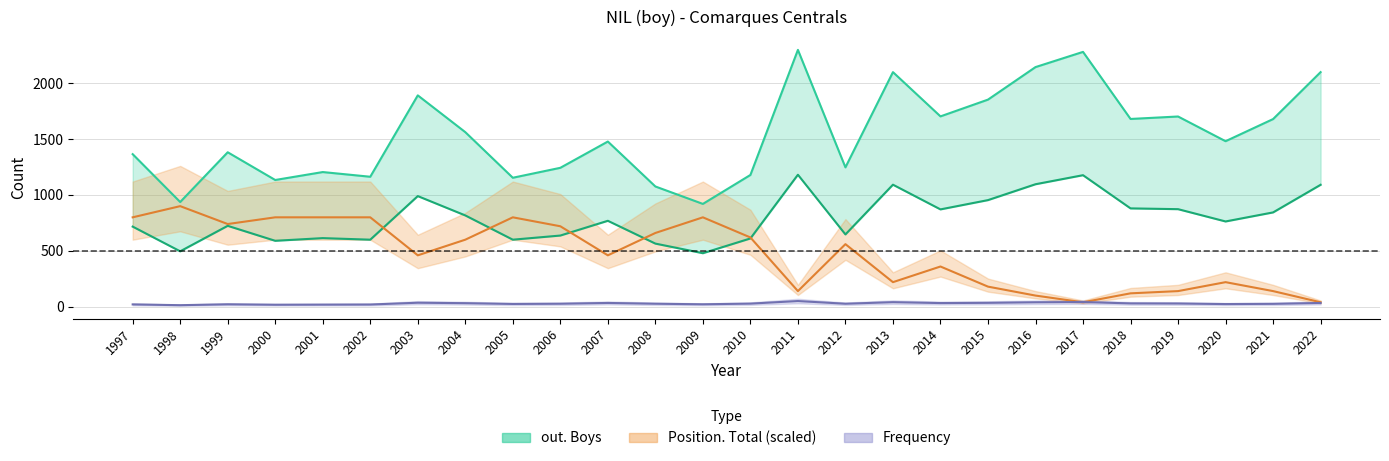

The chart shows a value of 1073 at 2006. True or false?

False